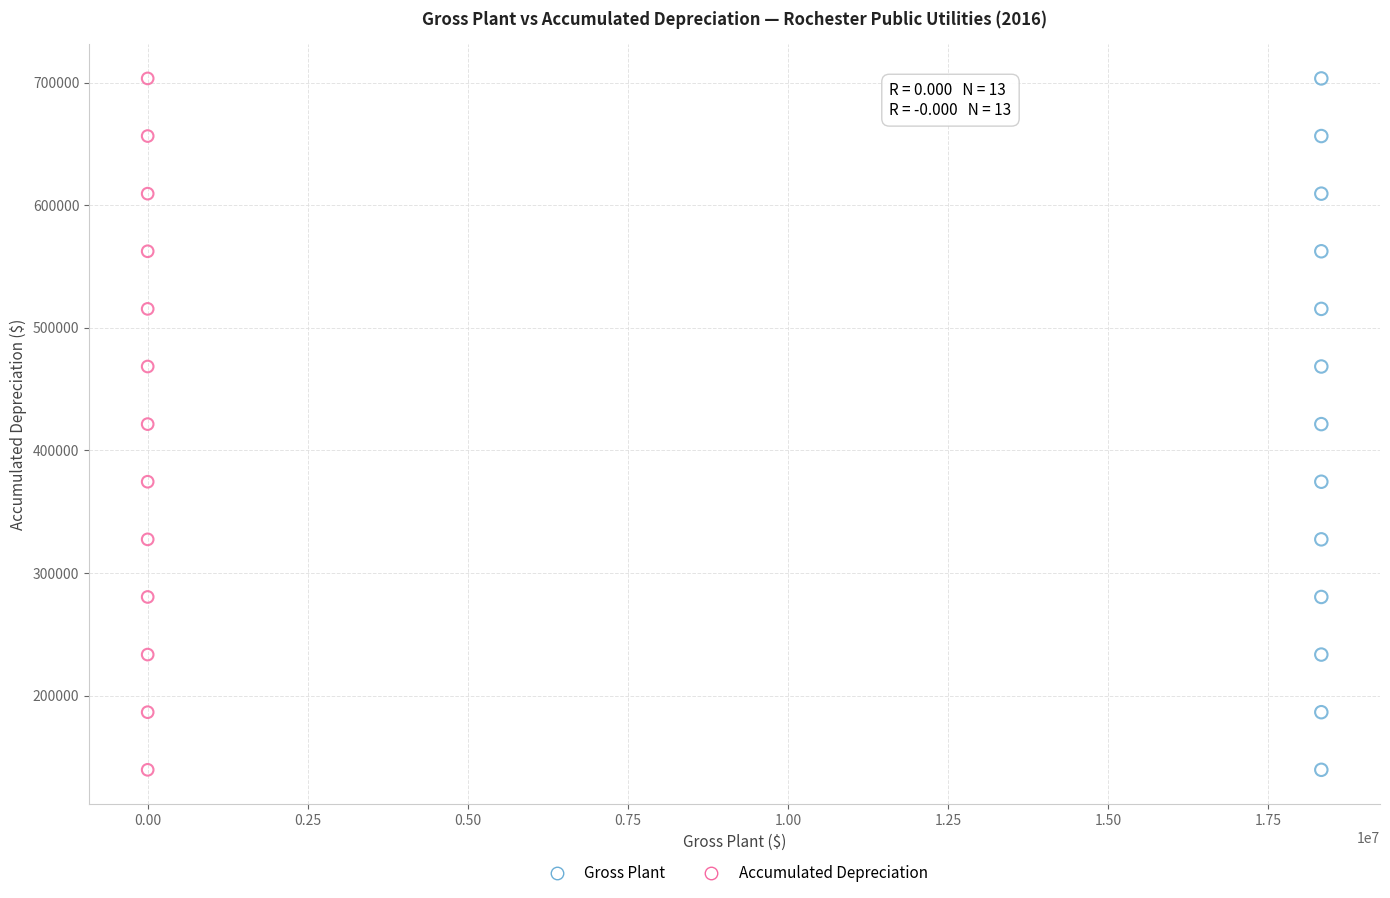

What are all the series names shown in the legend?

Gross Plant, Accumulated Depreciation